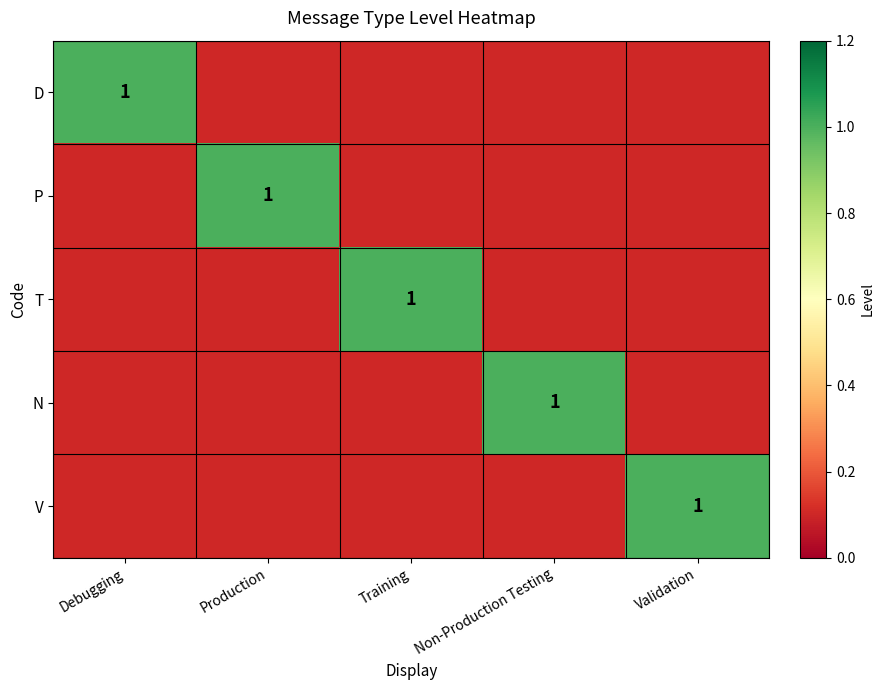

Is it true that T equals 1.4 at Training?

False